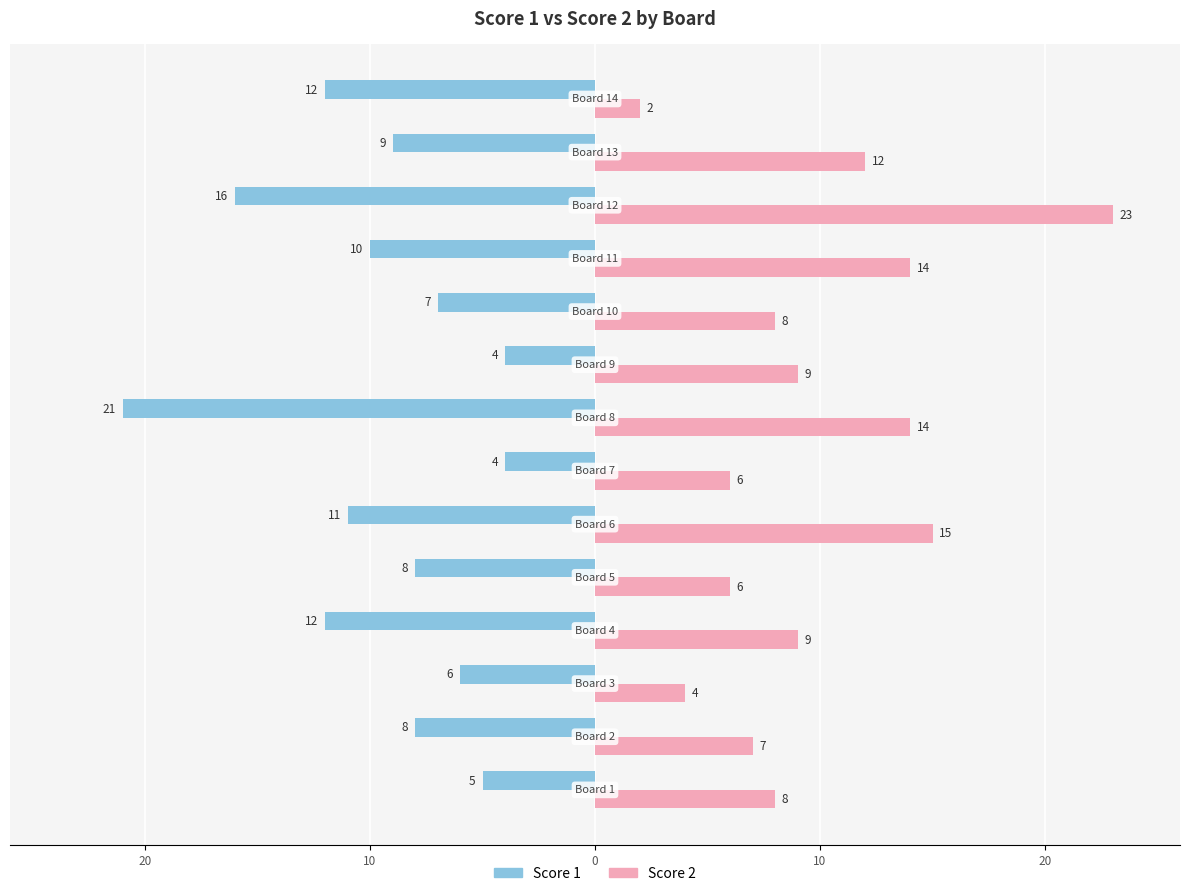

What are all the series names shown in the legend?

Score 1, Score 2